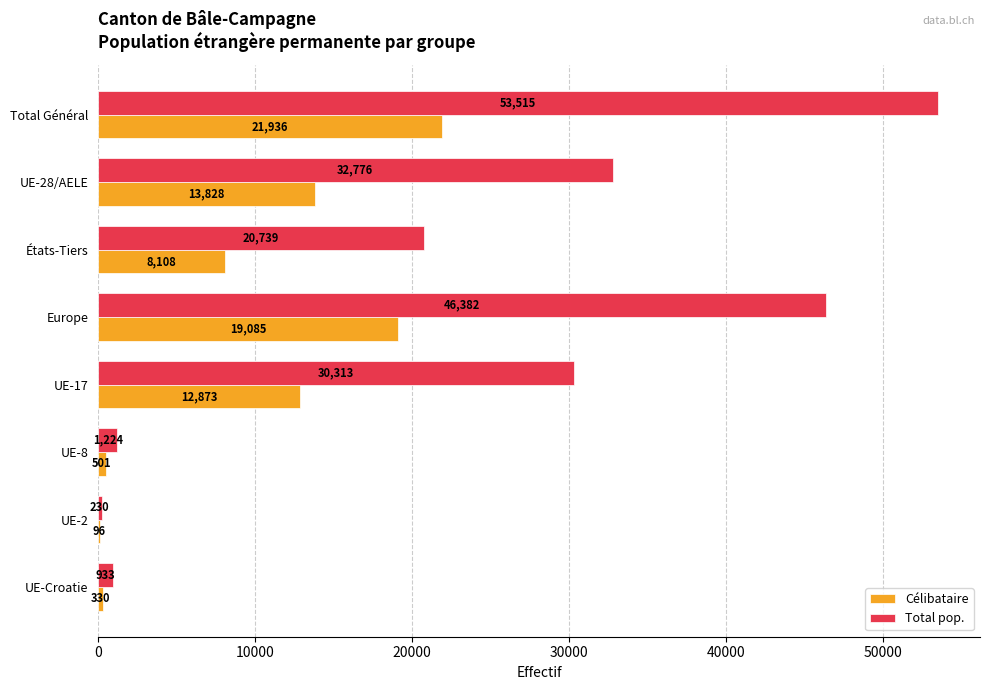

What is the sum of all Célibataire values?

76757